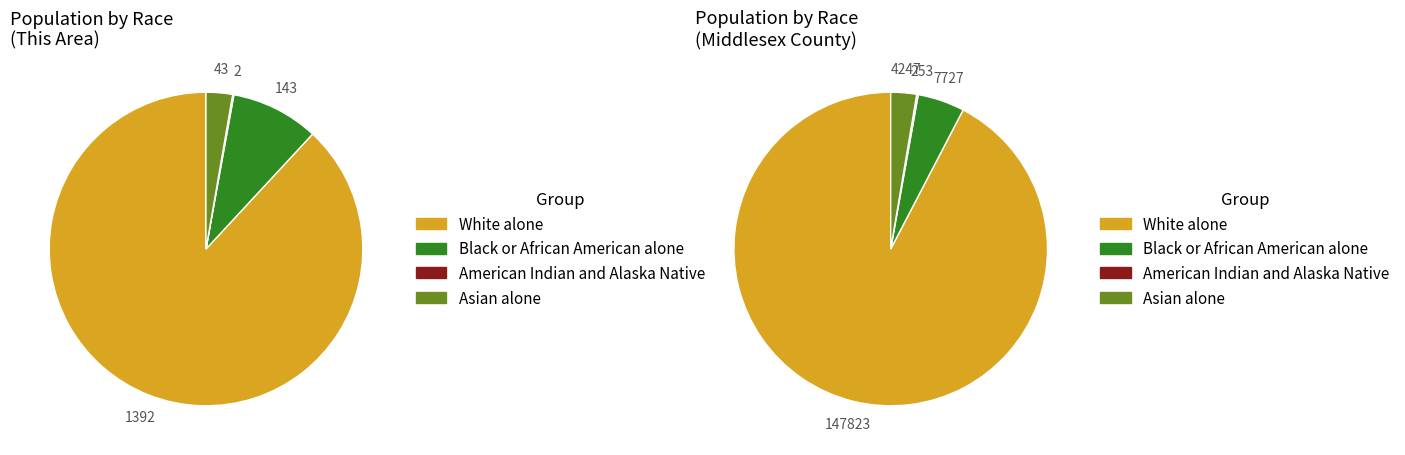

To the nearest percent, what is the average slice percentage?

25%